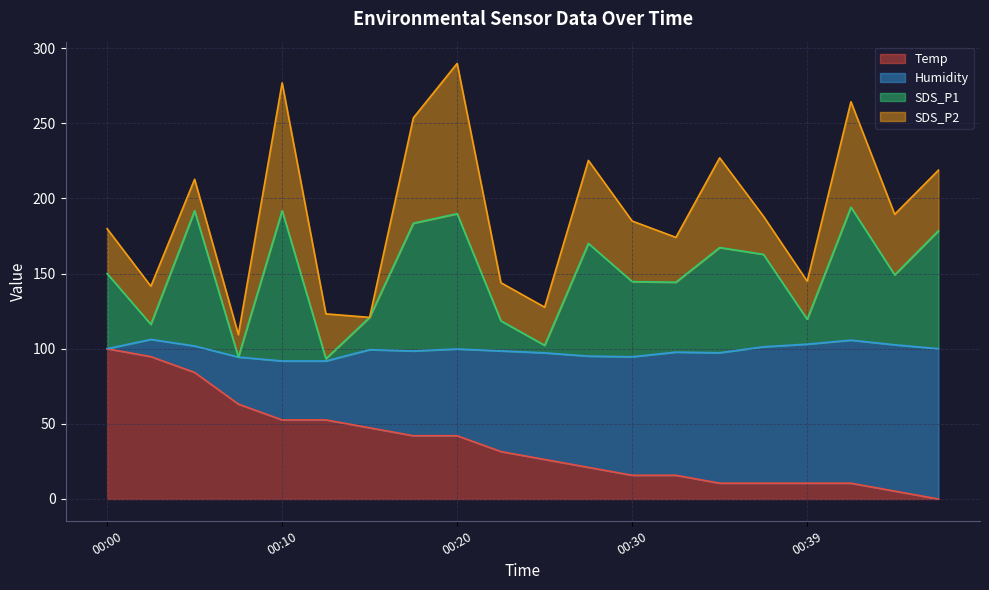

Rank the categories by SDS_P1 value from lowest to highest.

00:12, 00:07, 00:25, 00:03, 00:22, 00:39, 00:15, 00:32, 00:30, 00:44, 00:00, 00:37, 00:35, 00:27, 00:47, 00:17, 00:20, 00:05, 00:10, 00:42